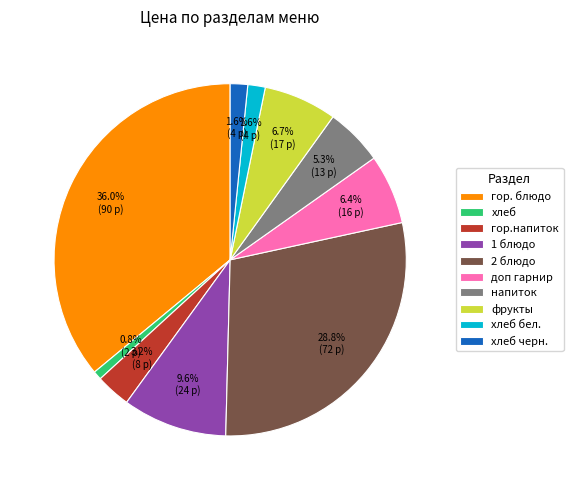

What percentage do гор.напиток and 2 блюдо together represent?

32.0%